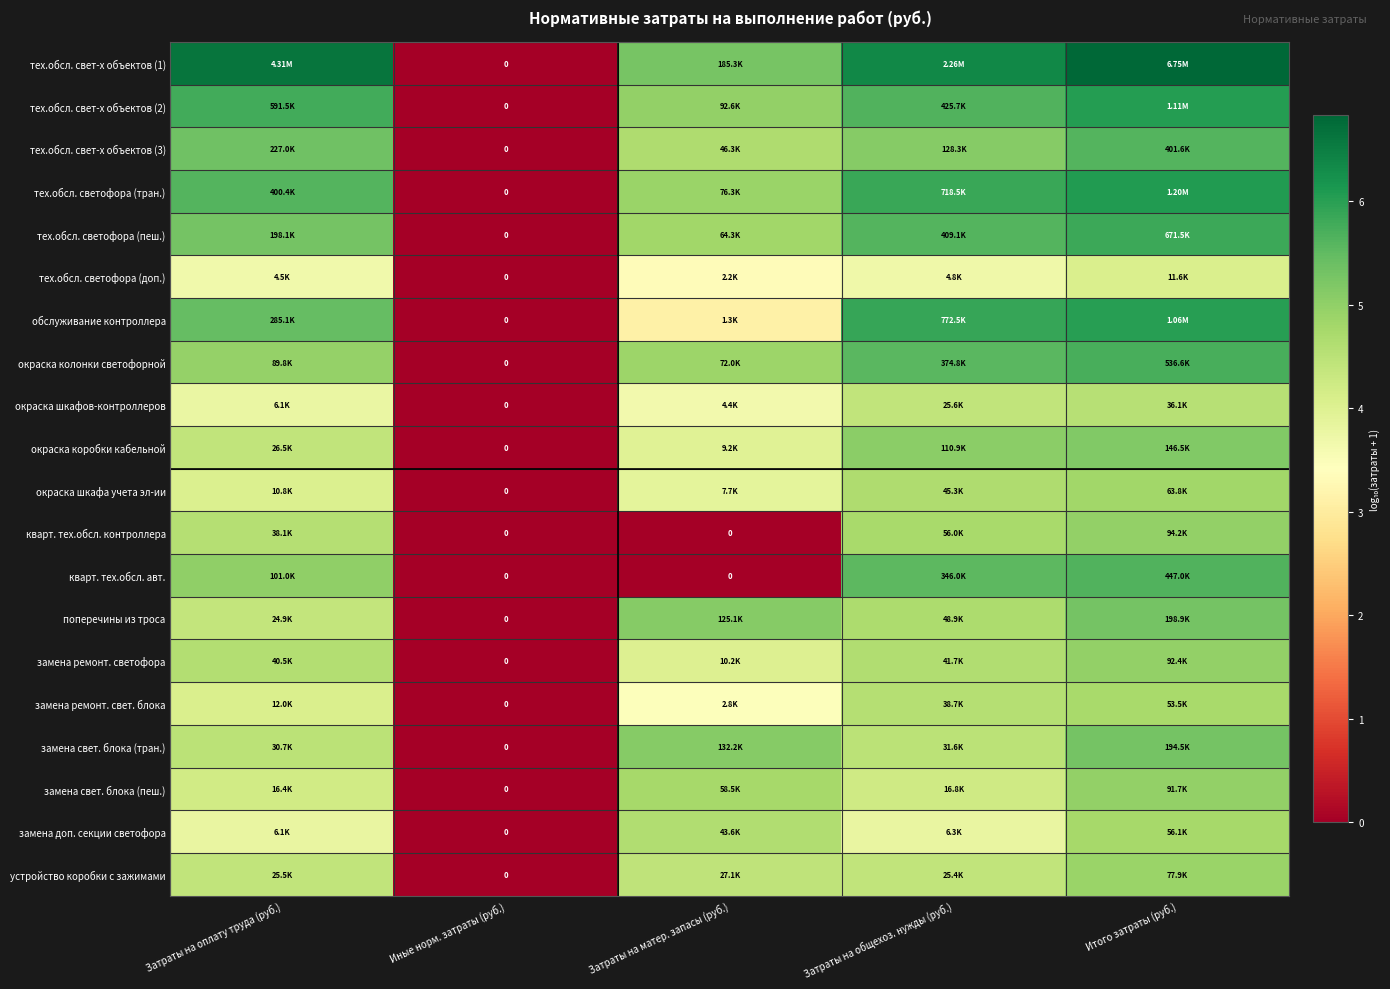

Is it true that тех.обсл. светофора (пеш.) equals 2.2 at Затраты на матер. запасы (руб.)?

False